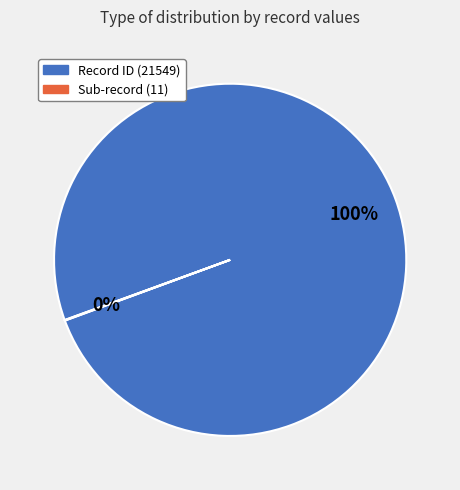

What is the largest slice in the pie chart?

Record ID (21549)